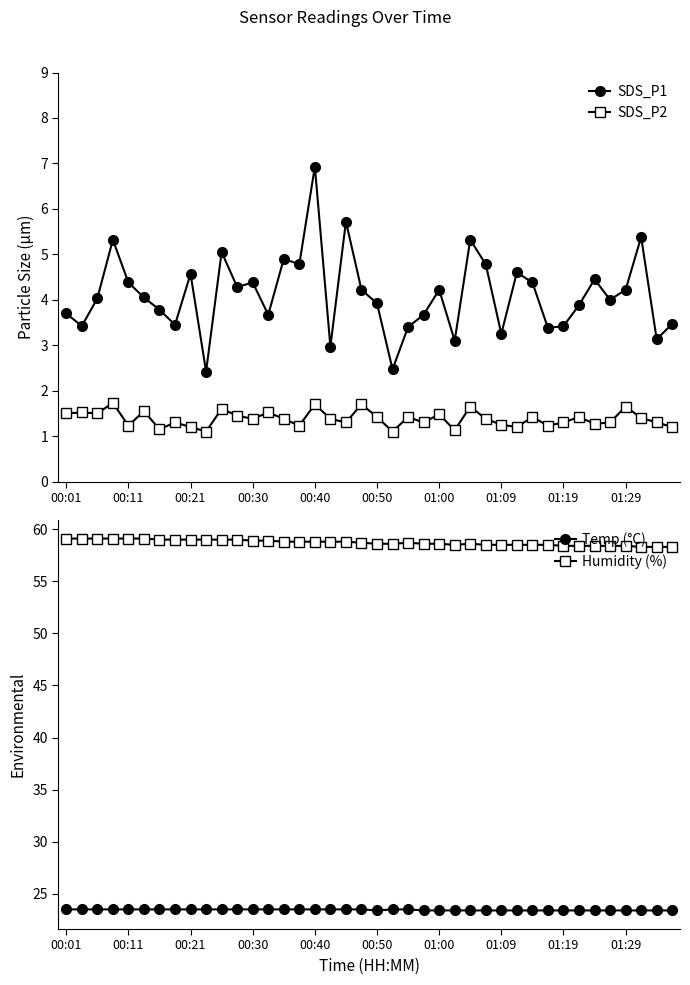

How many interior local valleys does the SDS_P2 series have?

13